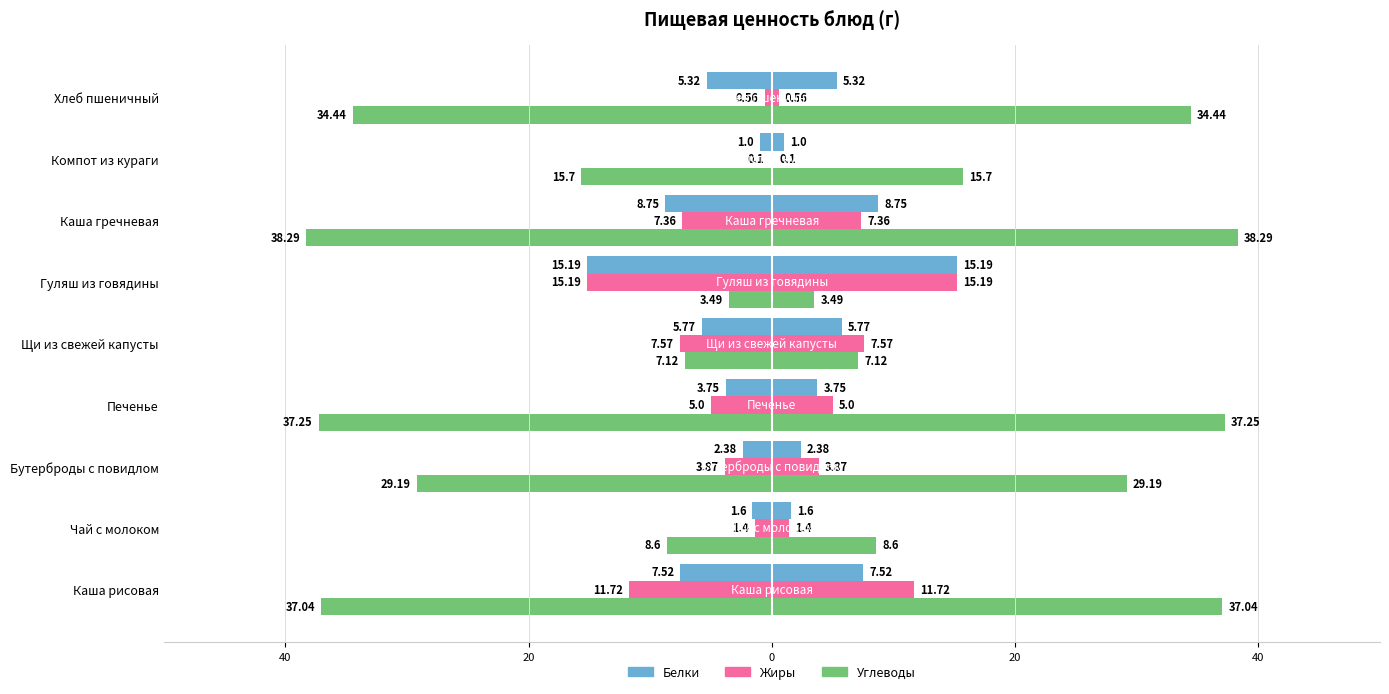

Is it true that Белки equals -2.8 at Чай с молоком?

False